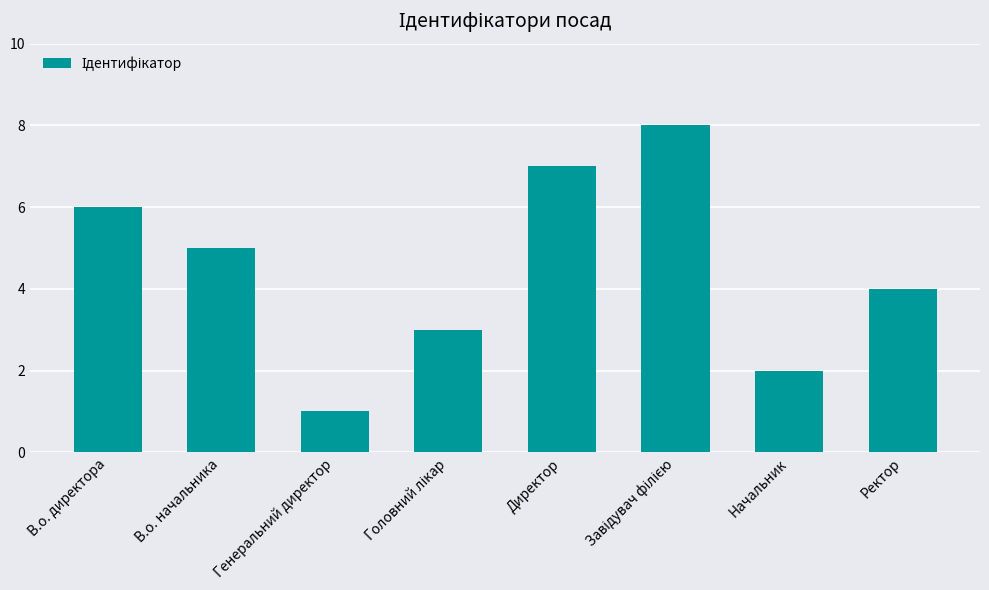

Reading left to right, extract all data points from this chart.

6	5	1	3	7	8	2	4